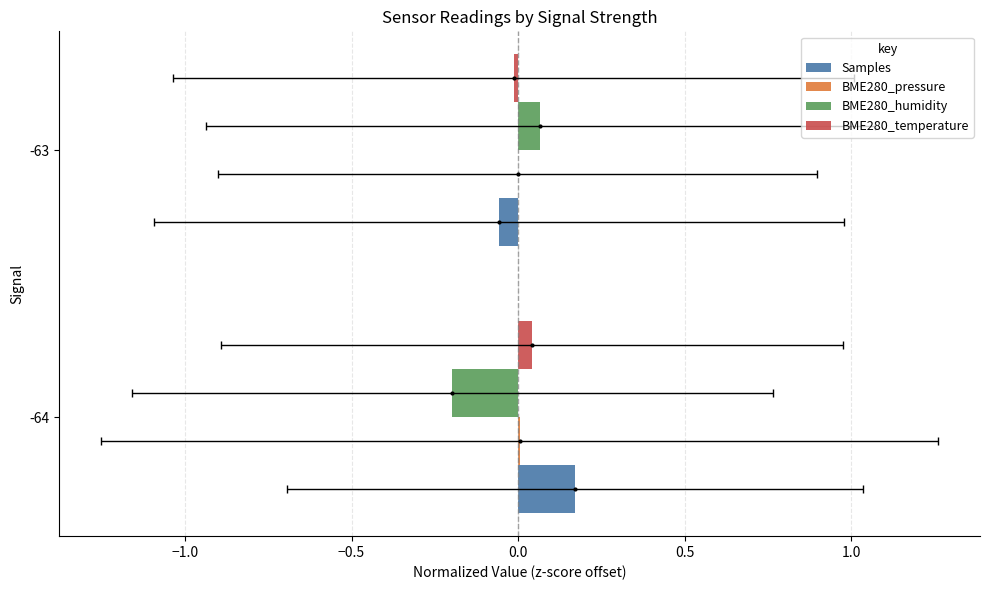

Between -64 and -63, which series saw the biggest shift?

BME280_humidity